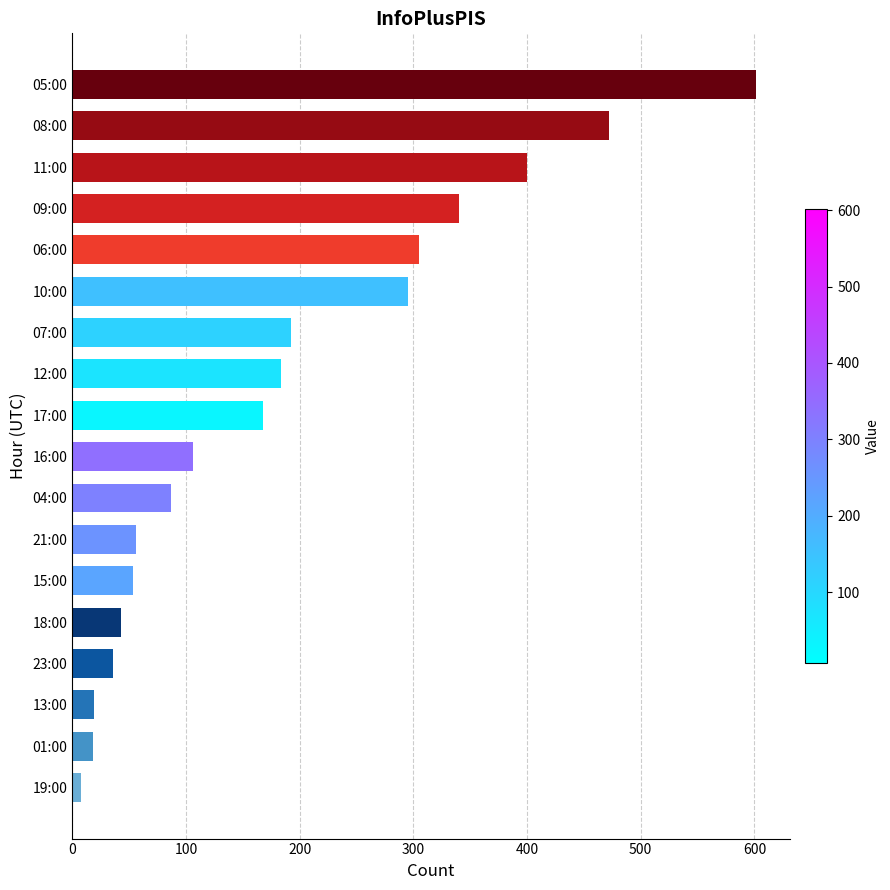

How many bars are there in total?

18